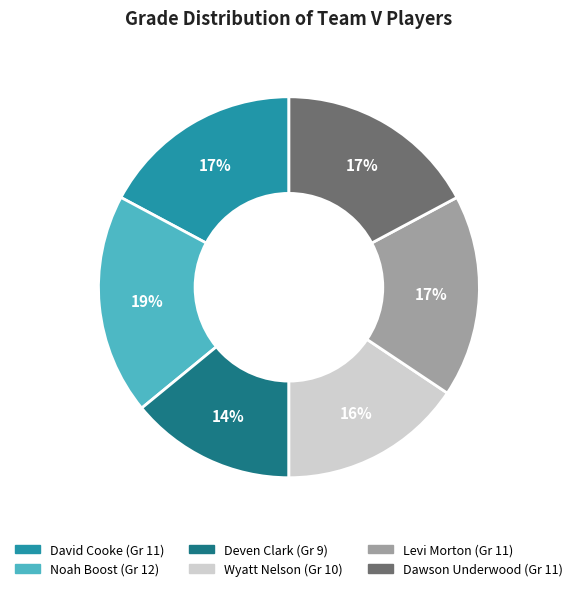

To the nearest percent, what portion does Wyatt Nelson represent?

16%